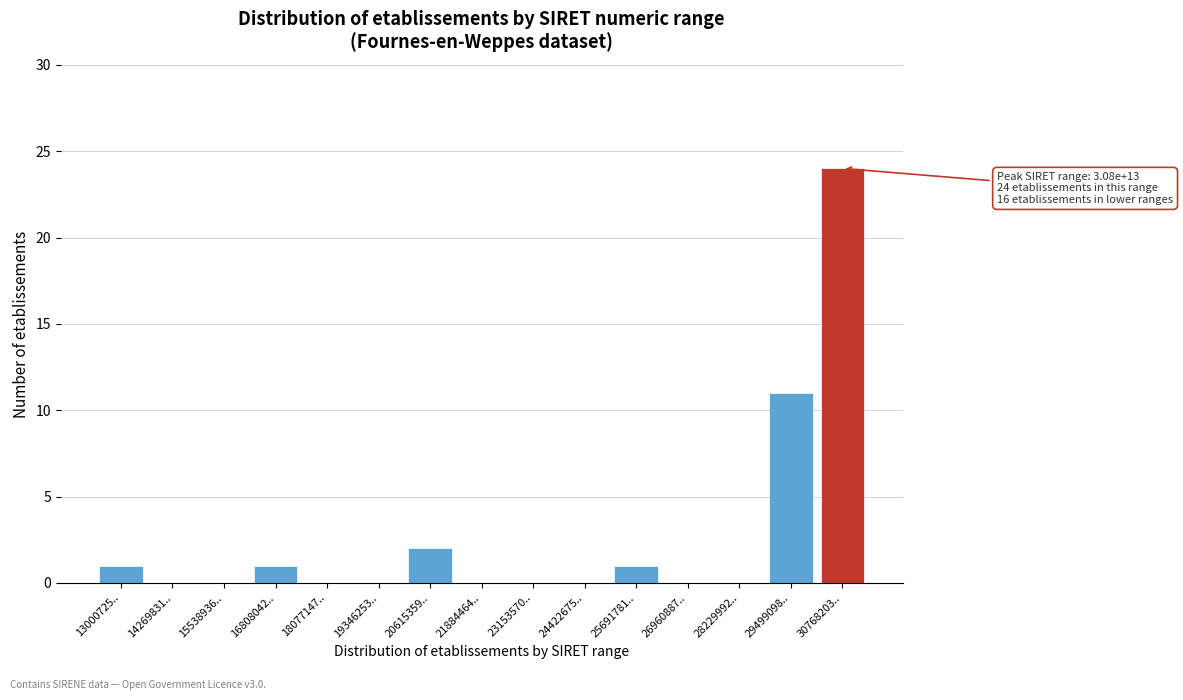

Reading left to right, transcribe all the data shown in this chart.

13000725..=1	14269831..=0	15538936..=0	16808042..=1	18077147..=0	19346253..=0	20615359..=2	21884464..=0	23153570..=0	24422675..=0	25691781..=1	26960887..=0	28229992..=0	29499098..=11	30768203..=24